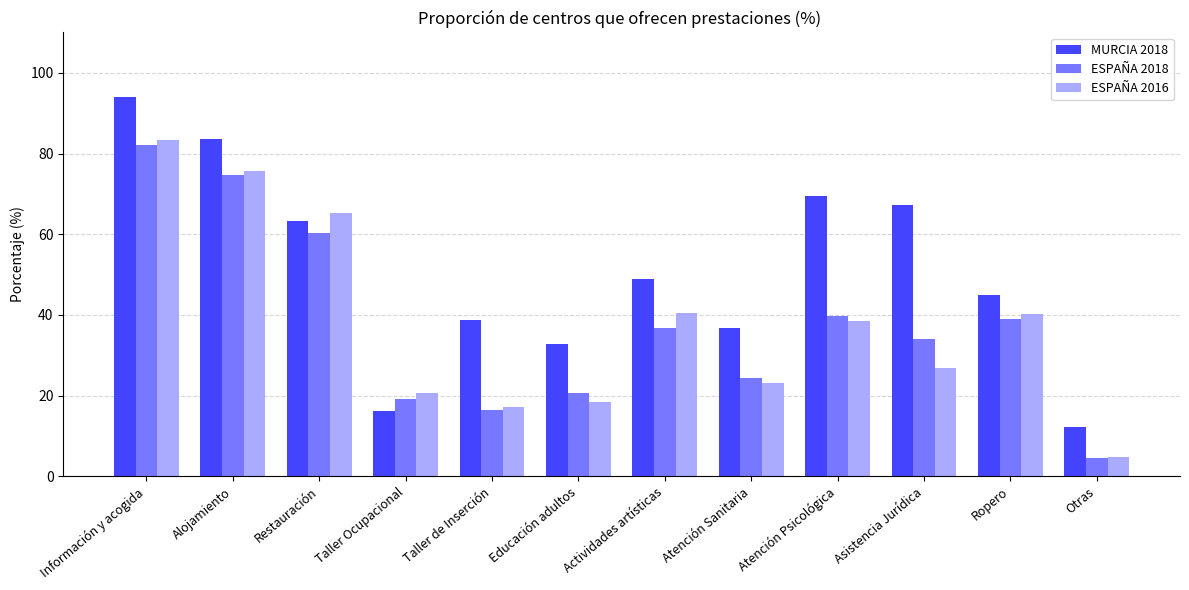

What is the greatest value displayed?

93.9